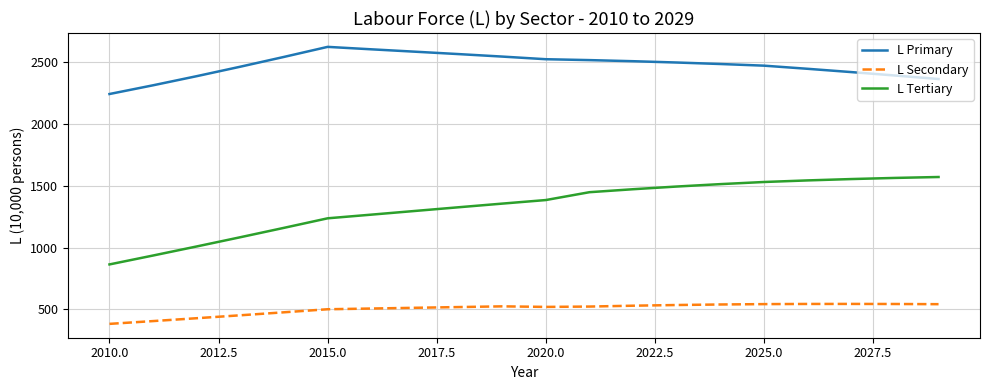

Which series has the widest spread of values?

L Tertiary